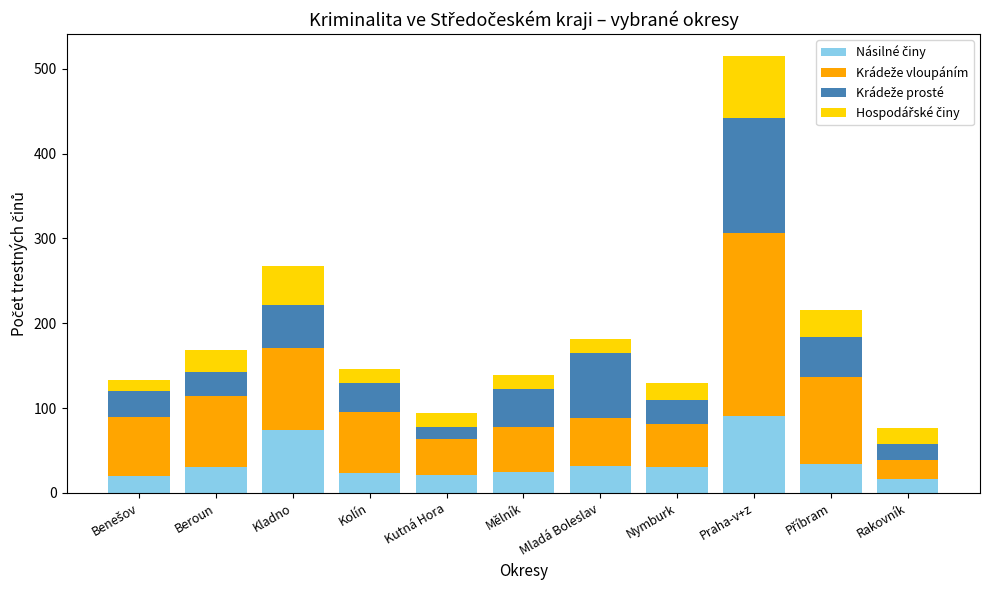

How many series are shown in this chart?

4